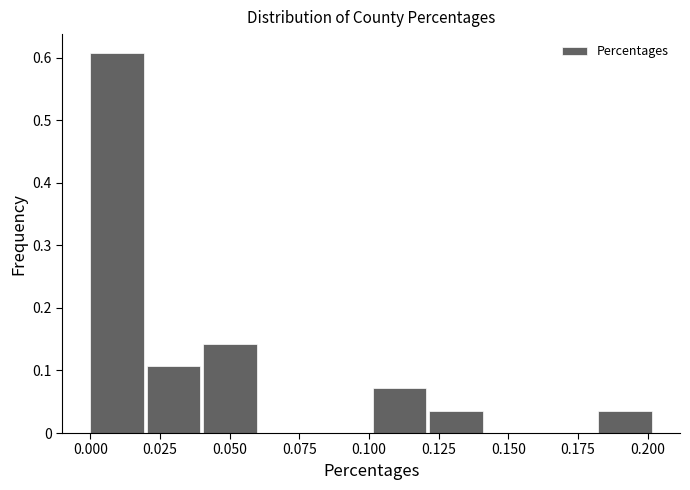

Reading left to right, list every bar in this chart as the range it spans on the x-axis followed by its height. Neither the bar edges nor the heights are printed on the chart, so give them approximately, as read against the axes.

0.000 to 0.020: 0.61
0.020 to 0.040: 0.11
0.040 to 0.060: 0.14
0.060 to 0.080: 0
0.080 to 0.100: 0
0.100 to 0.120: 0.07
0.120 to 0.140: 0.04
0.140 to 0.160: 0
0.160 to 0.180: 0
0.180 to 0.205: 0.04